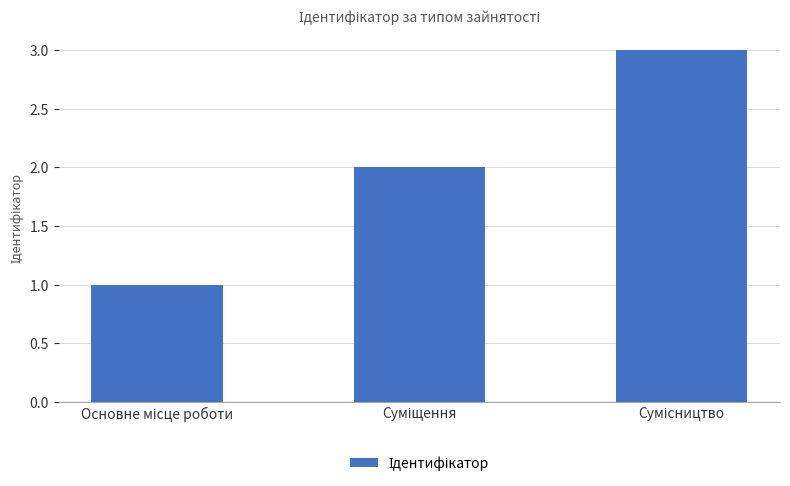

What is the greatest value displayed?

3